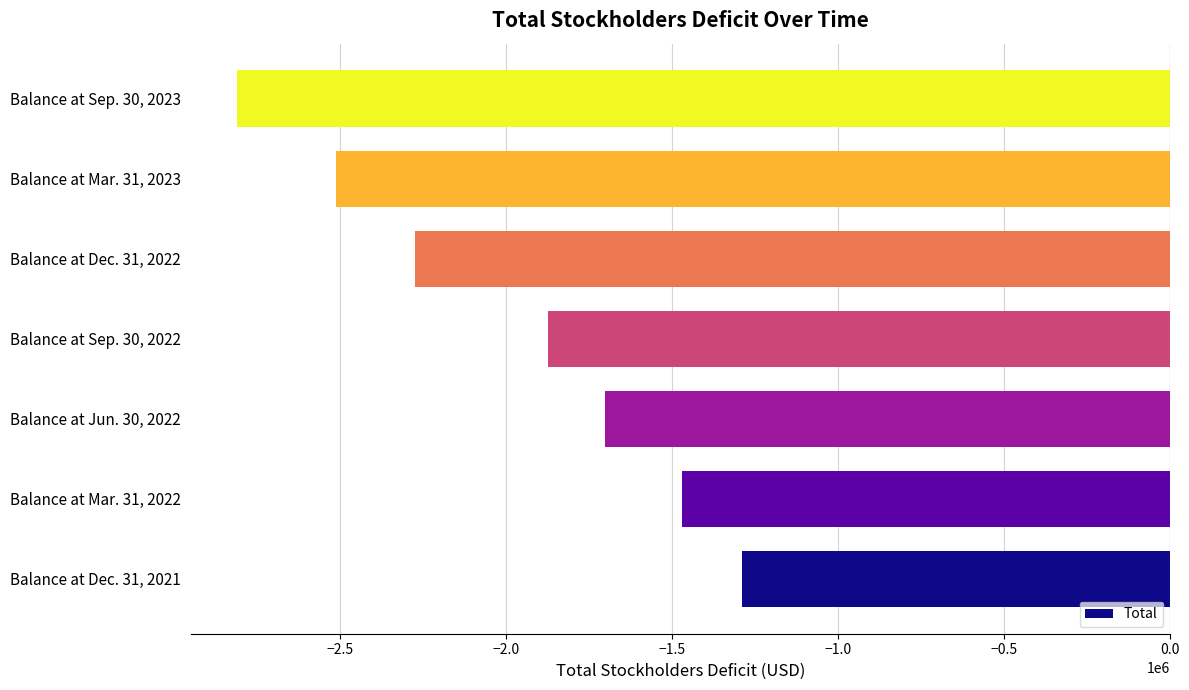

The value at Balance at Jun. 30, 2022 is -2279280. True or false?

False